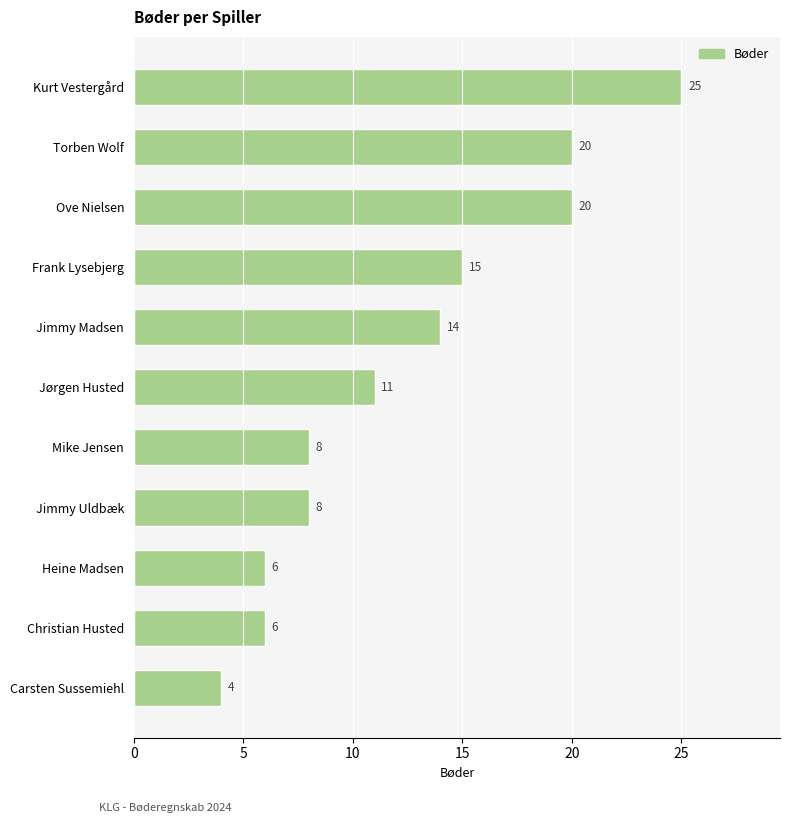

Reading top to bottom, transcribe all the data shown in this chart.

Kurt Vestergård=25	Torben Wolf=20	Ove Nielsen=20	Frank Lysebjerg=15	Jimmy Madsen=14	Jørgen Husted=11	Mike Jensen=8	Jimmy Uldbæk=8	Heine Madsen=6	Christian Husted=6	Carsten Sussemiehl=4